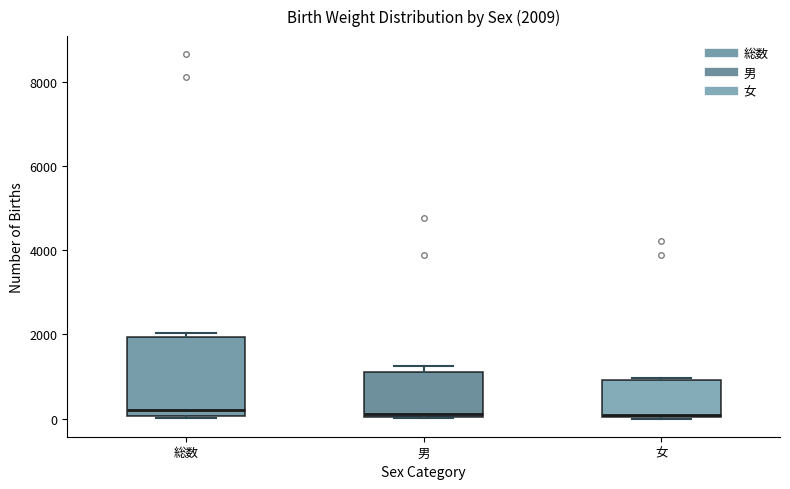

Which box is the tallest, from its lower edge to its upper edge?

総数